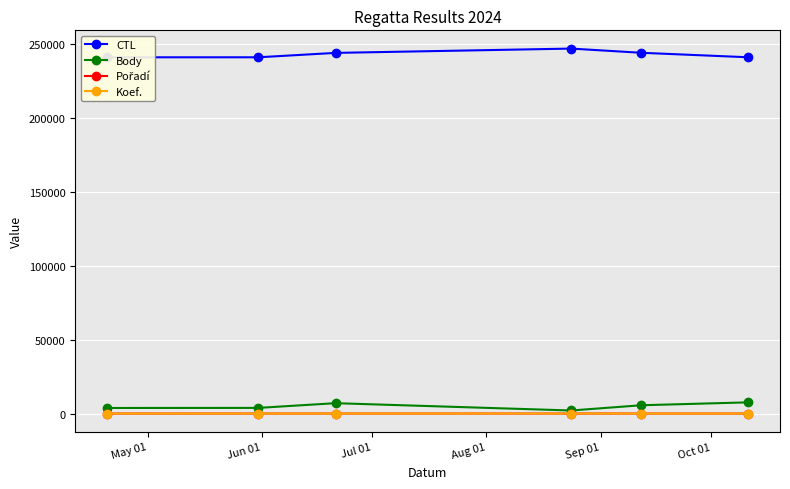

True or false: CTL and Body intersect in this chart.

False